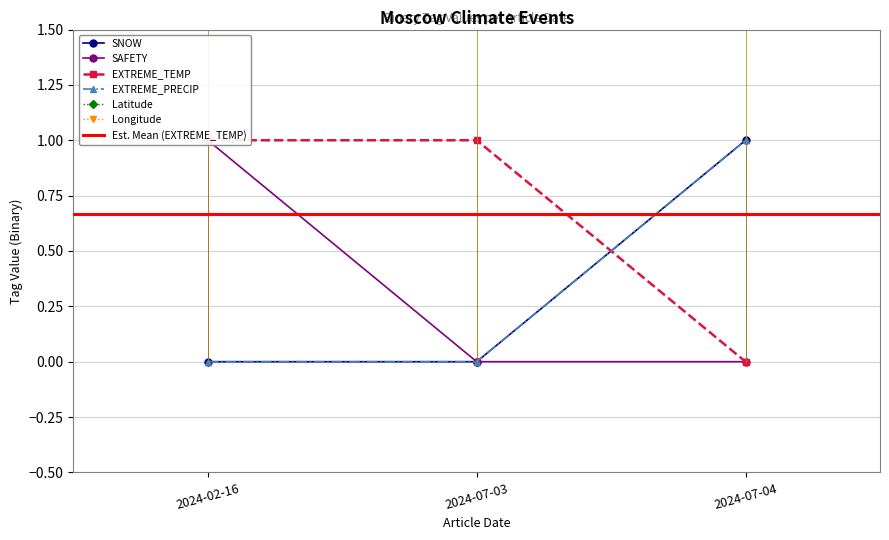

The SNOW series shows 0 at 2024-07-03. True or false?

True